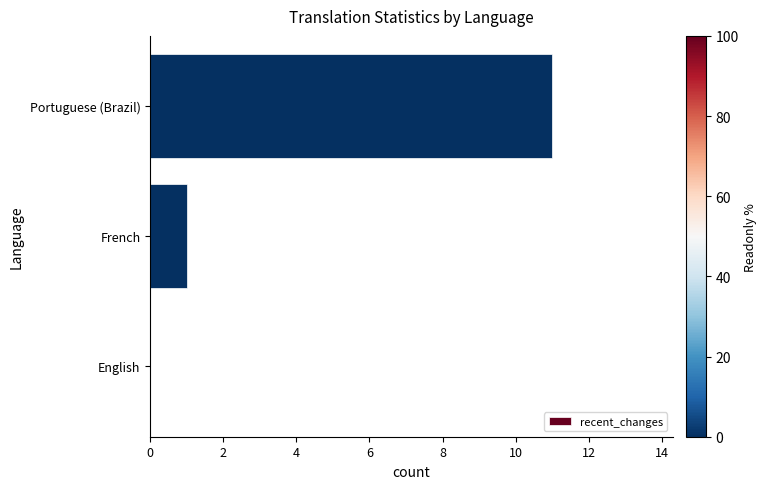

How many series are shown in this chart?

1